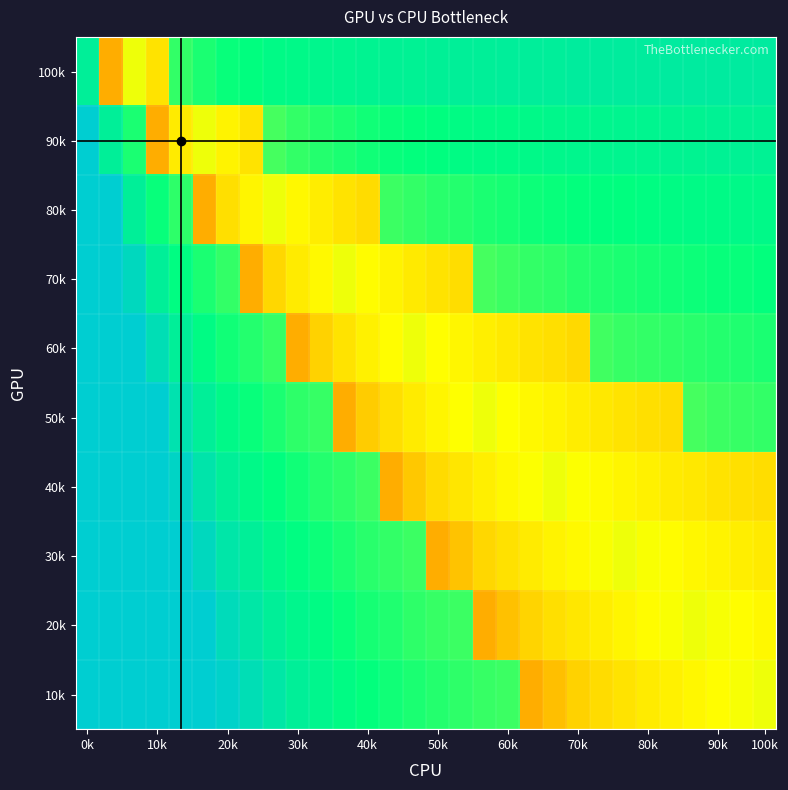

What is the smallest value displayed?

0.4